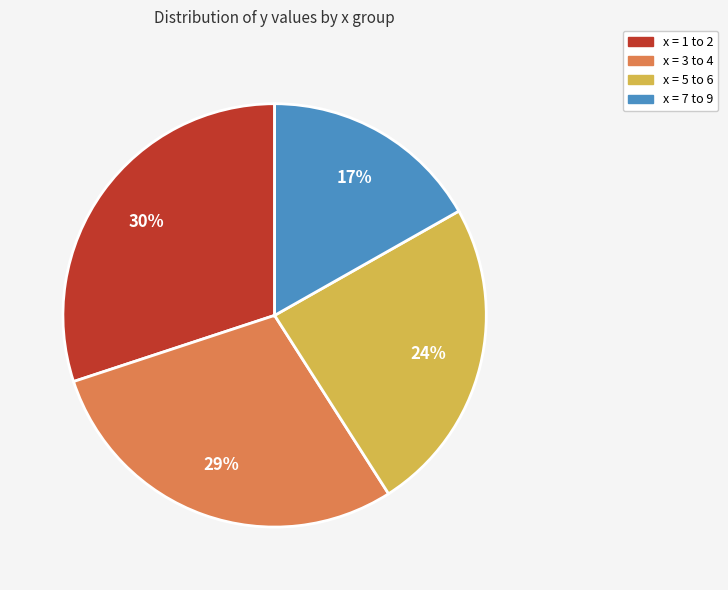

Is there a majority slice in this chart?

No